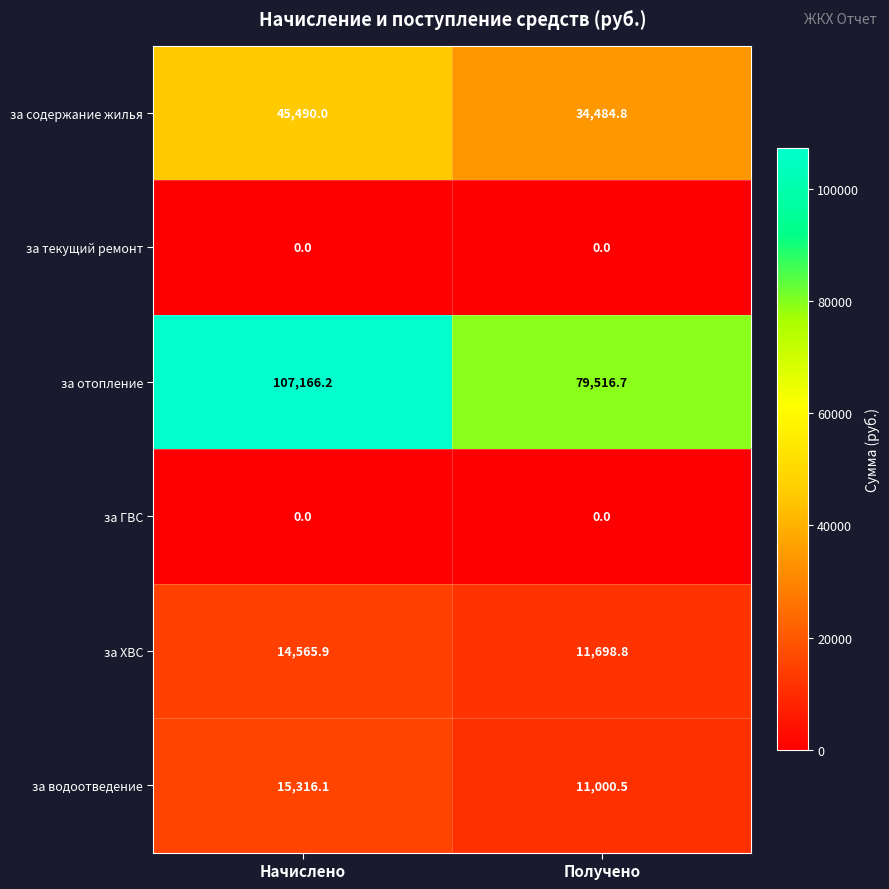

At which label does за водоотведение reach its minimum?

Получено